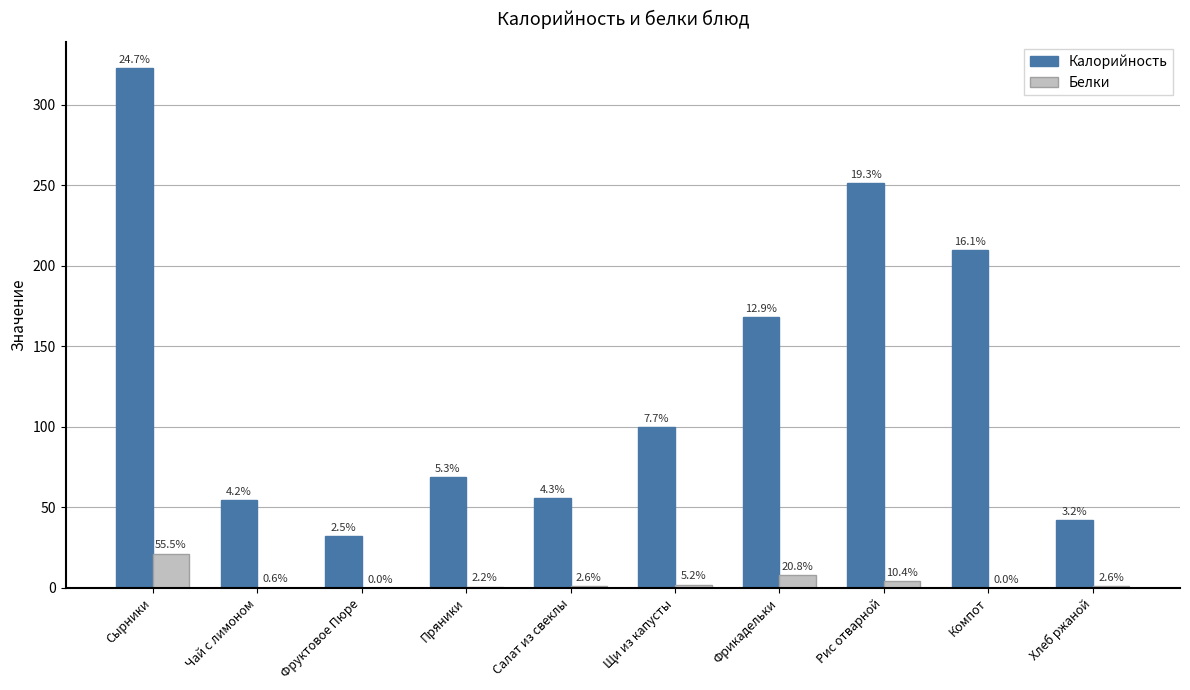

What is the difference between the Калорийность values at Салат из свеклы and Чай с лимоном?

1.1